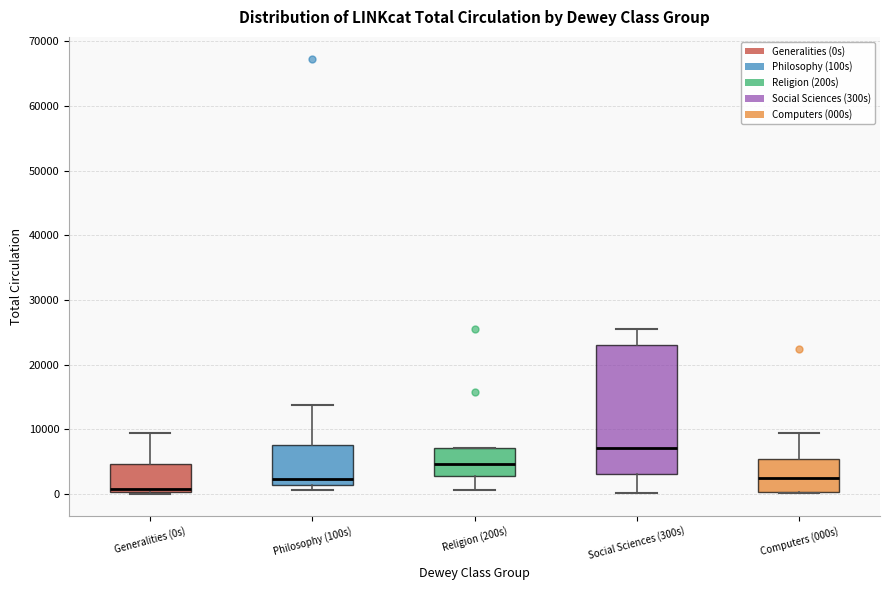

Where is the upper edge of the box for Generalities (0s) on the y-axis? The values are not printed on the chart, so give them approximately, as read against the axis.

5000